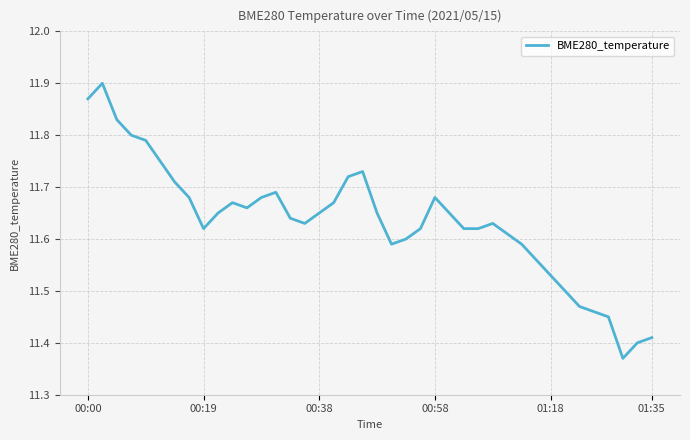

How many lines are shown in the chart?

1